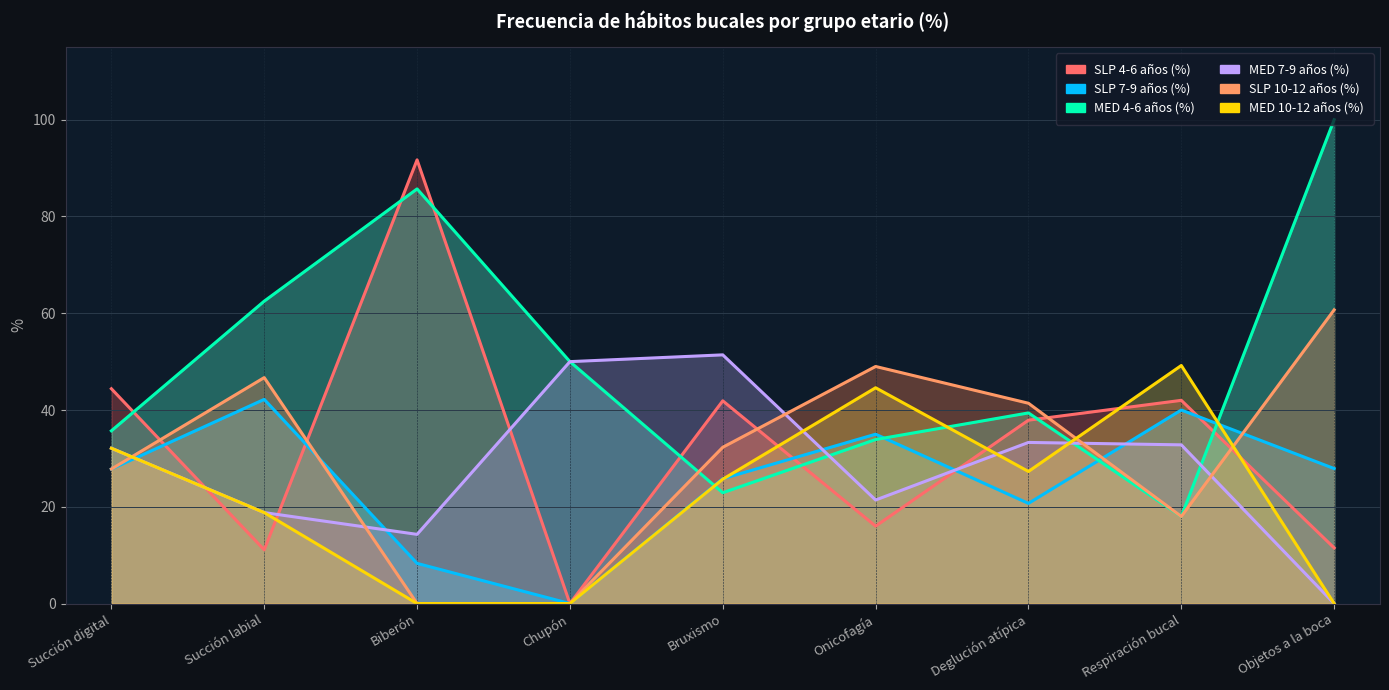

What is the difference between the SLP 4-6 años (%) values at Onicofagía and Bruxismo?

25.9